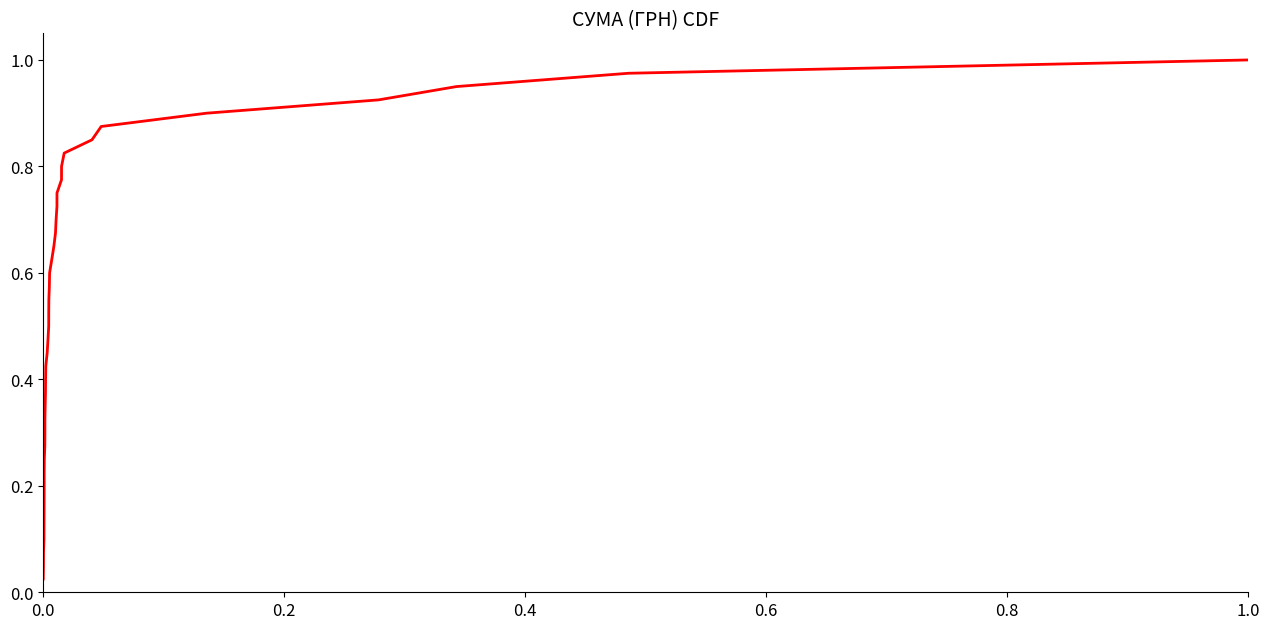

How many lines are shown in the chart?

1